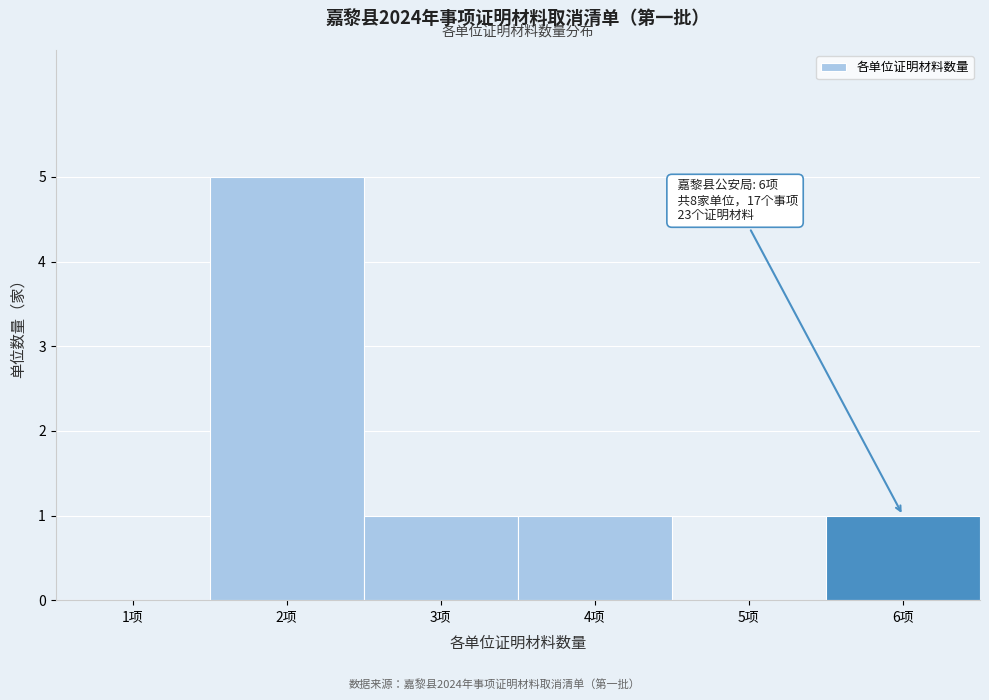

Over which range of the x-axis is the bar tallest?

1.5 to 2.5